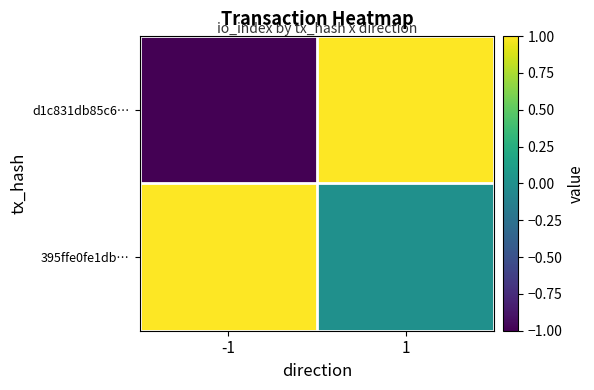

List the series in order of their overall mean, lowest first.

d1c831db85c6…, 395ffe0fe1db…